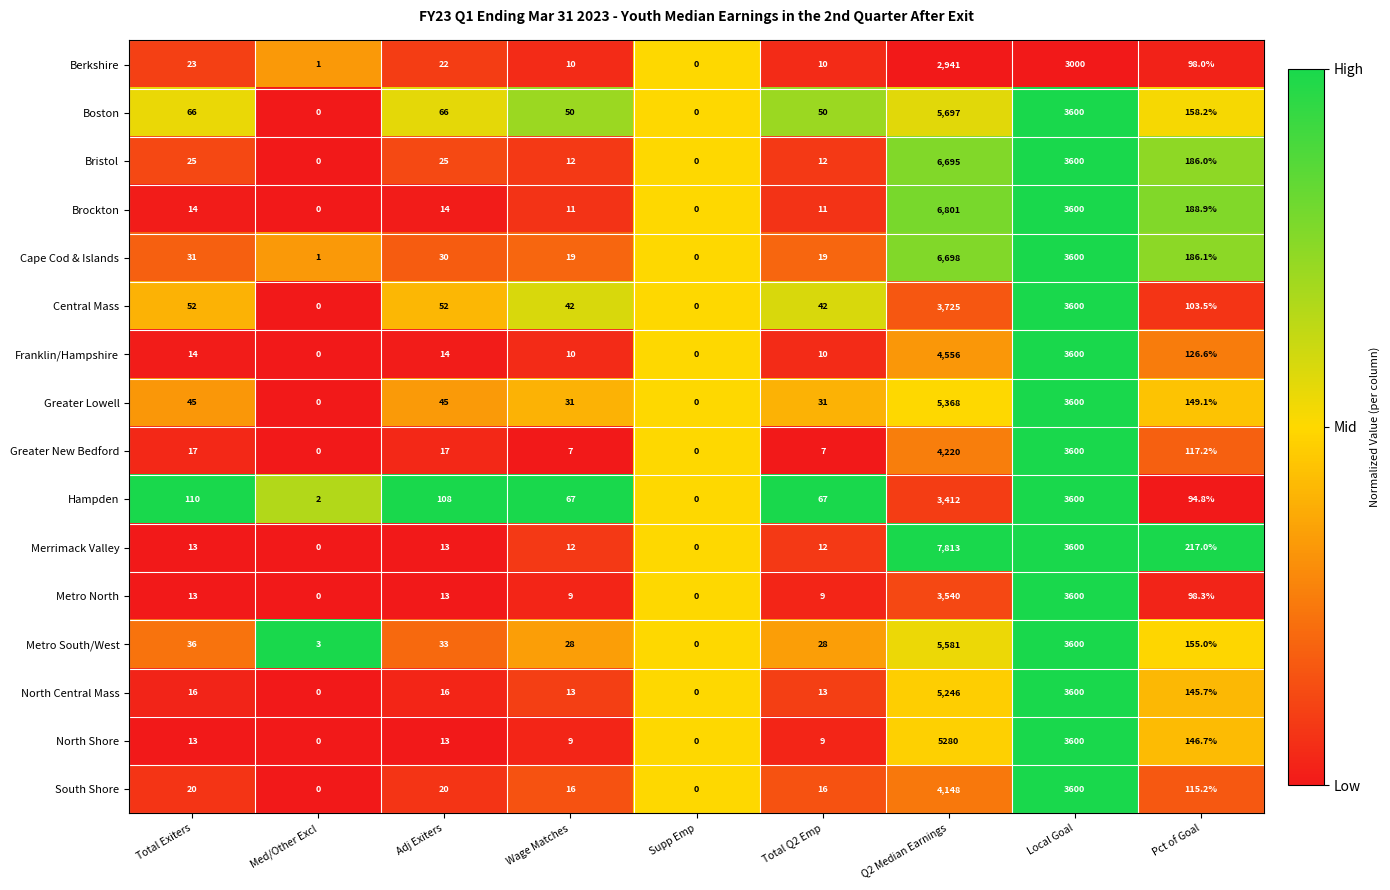

At which label does Metro South/West reach its peak?

Q2 Median Earnings